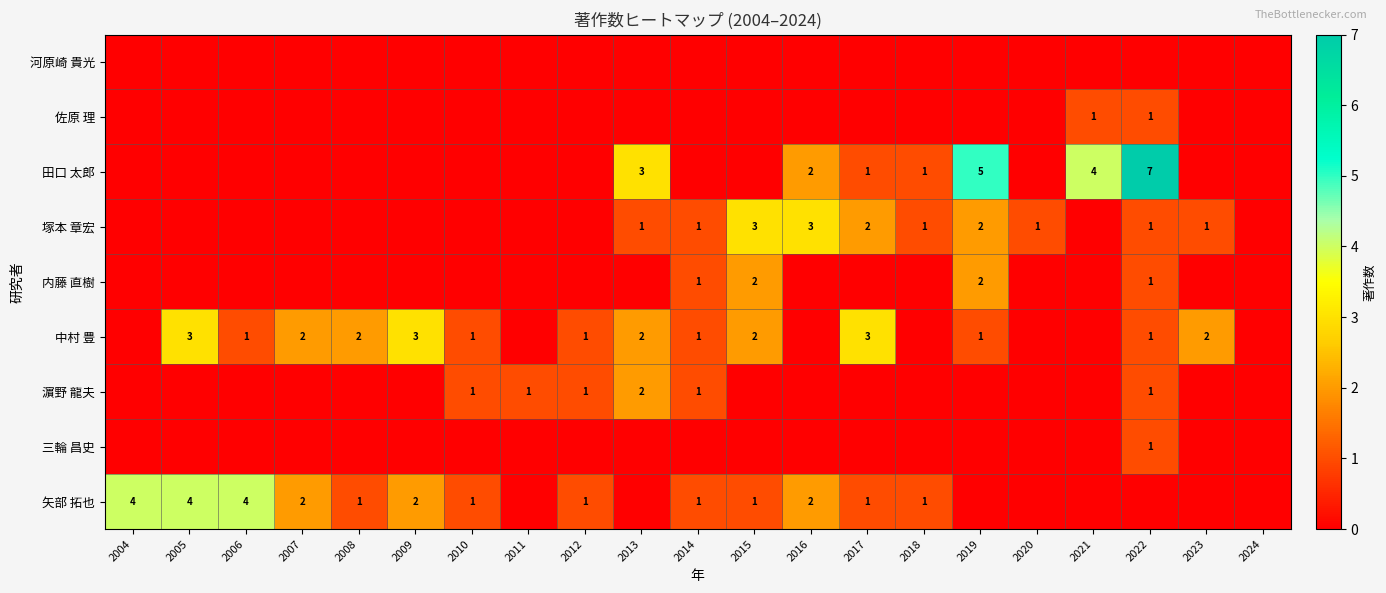

Is it true that 田口 太郎 equals 7 at 2019?

False